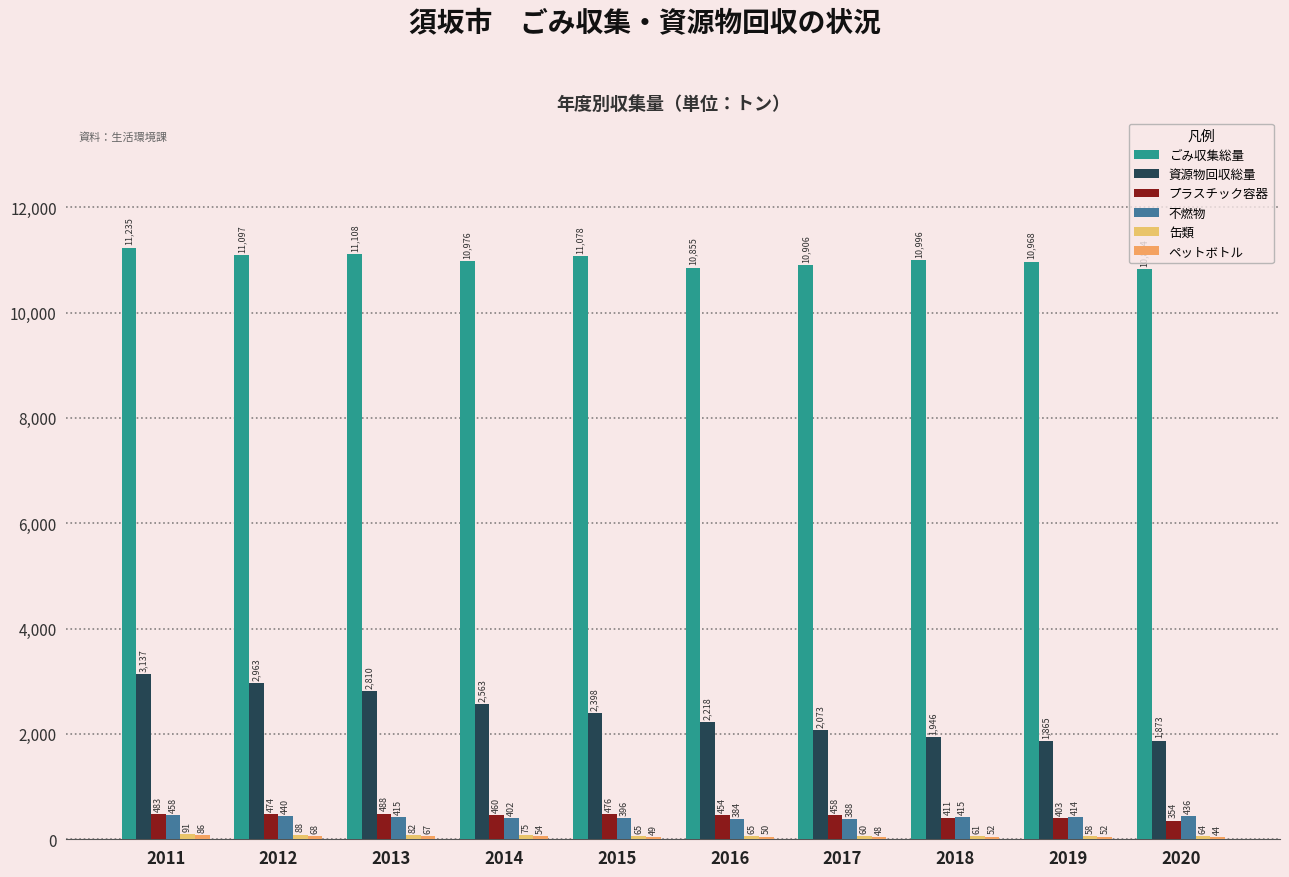

Reading left to right, what are all the values shown in this chart?

ごみ収集総量: 11235	11097	11108	10976	11078	10855	10906	10996	10968	10824
資源物回収総量: 3137	2963	2810	2563	2398	2218	2073	1946	1865	1873
プラスチック容器: 483	474	488	460	476	454	458	411	403	354
不燃物: 458	440	415	402	396	384	388	415	414	436
缶類: 91	88	82	75	65	65	60	61	58	64
ペットボトル: 86	68	67	54	49	50	48	52	52	44